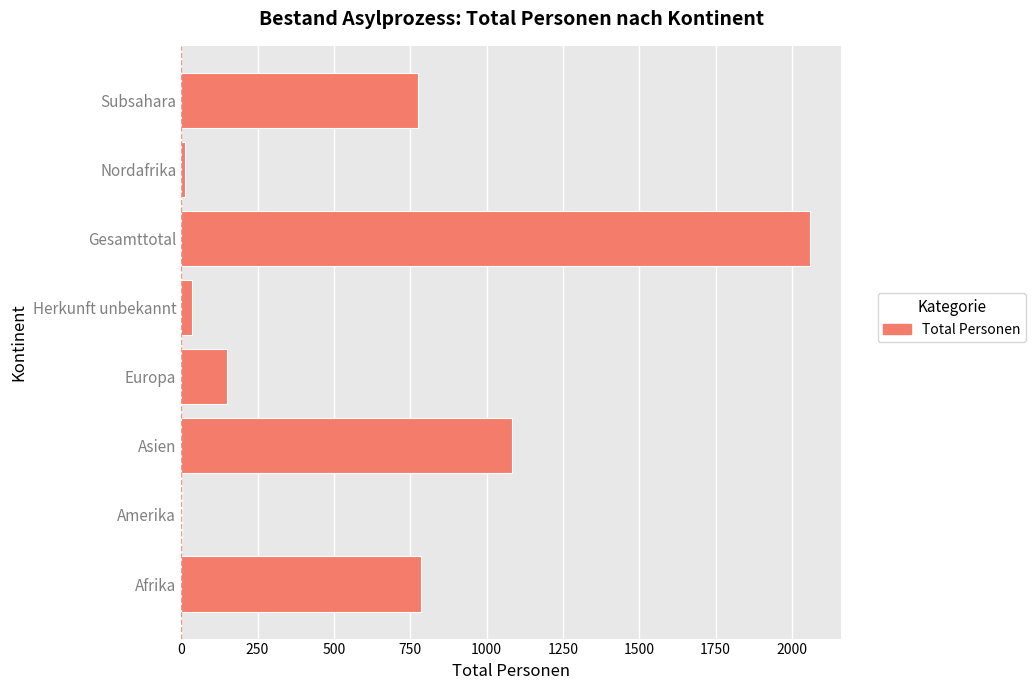

Which has a higher value, Gesamttotal or Subsahara?

Gesamttotal